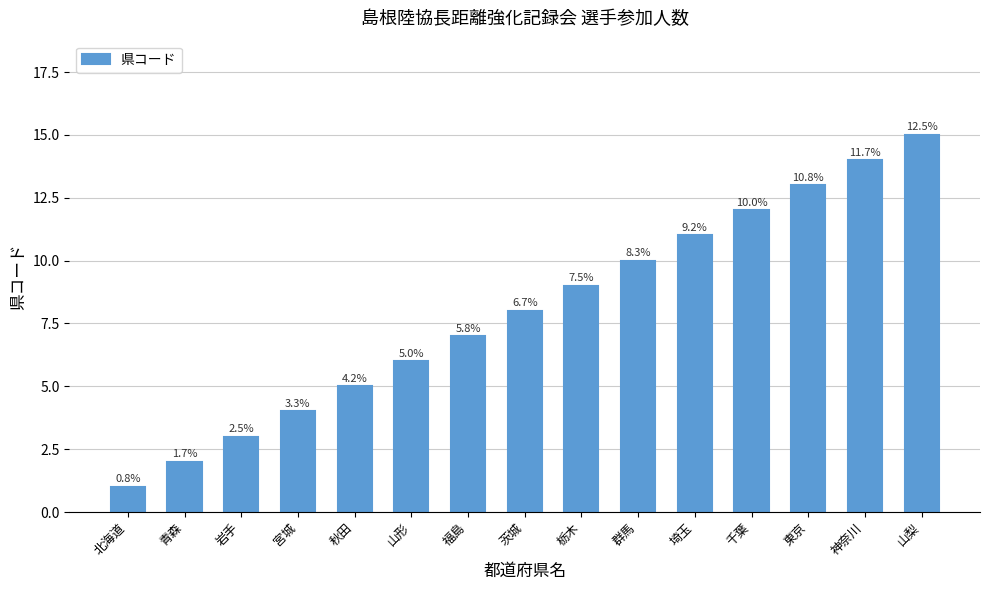

What is the change in value from 山形 to 埼玉?

+5